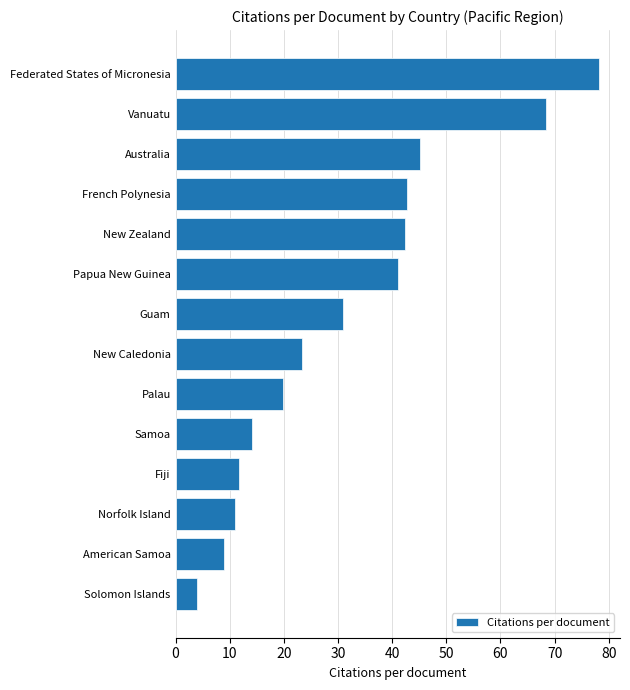

The value at Papua New Guinea is 17.7. True or false?

False